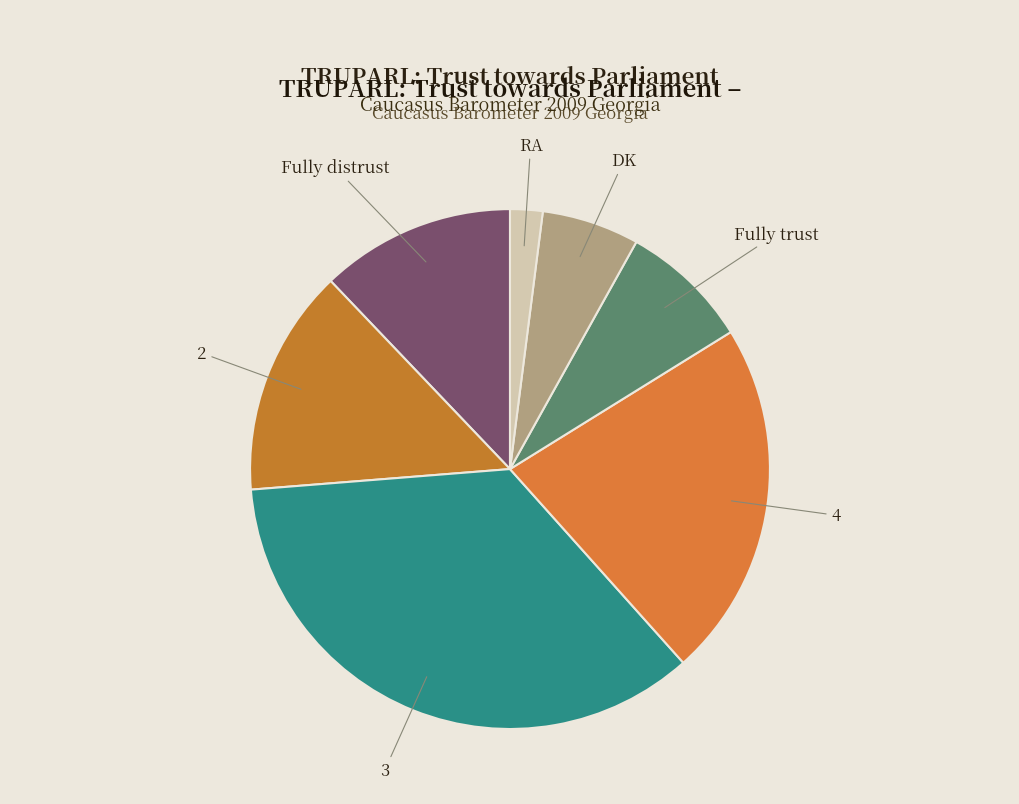

Which slice is the smallest?

RA